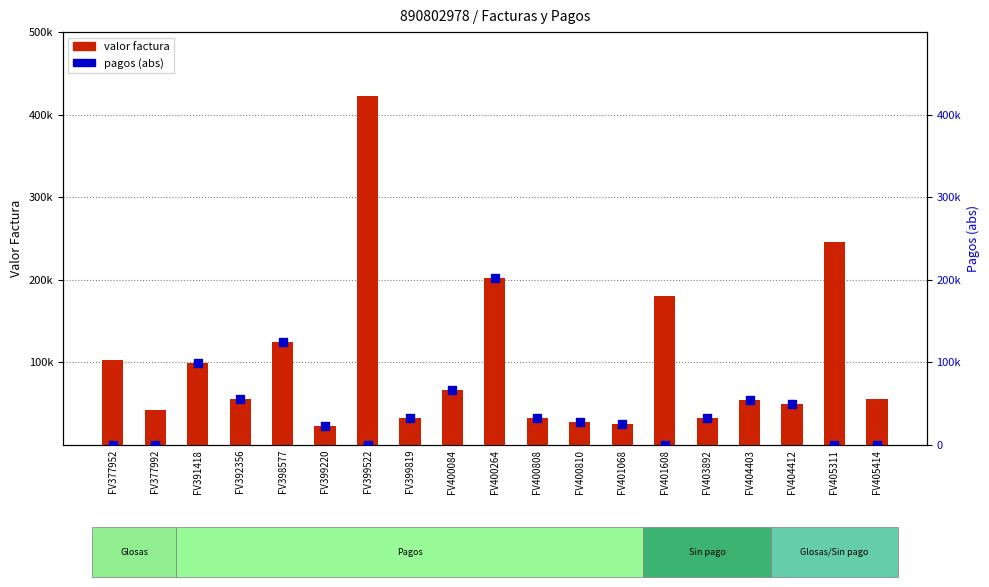

Which series contains the highest Y value?

valor factura